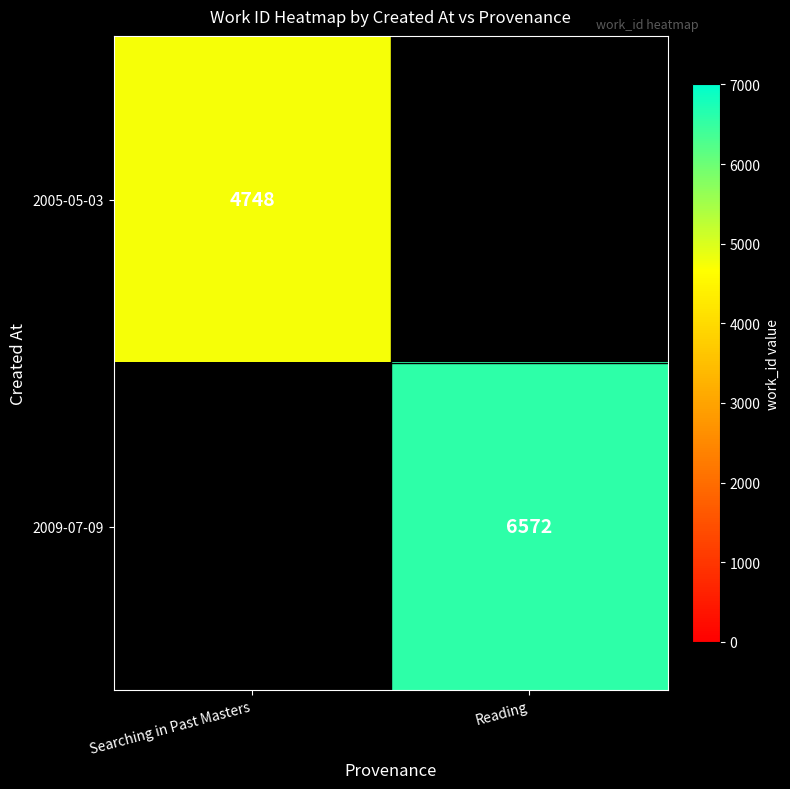

Is it true that 2009-07-09 equals 8933 at Reading?

False